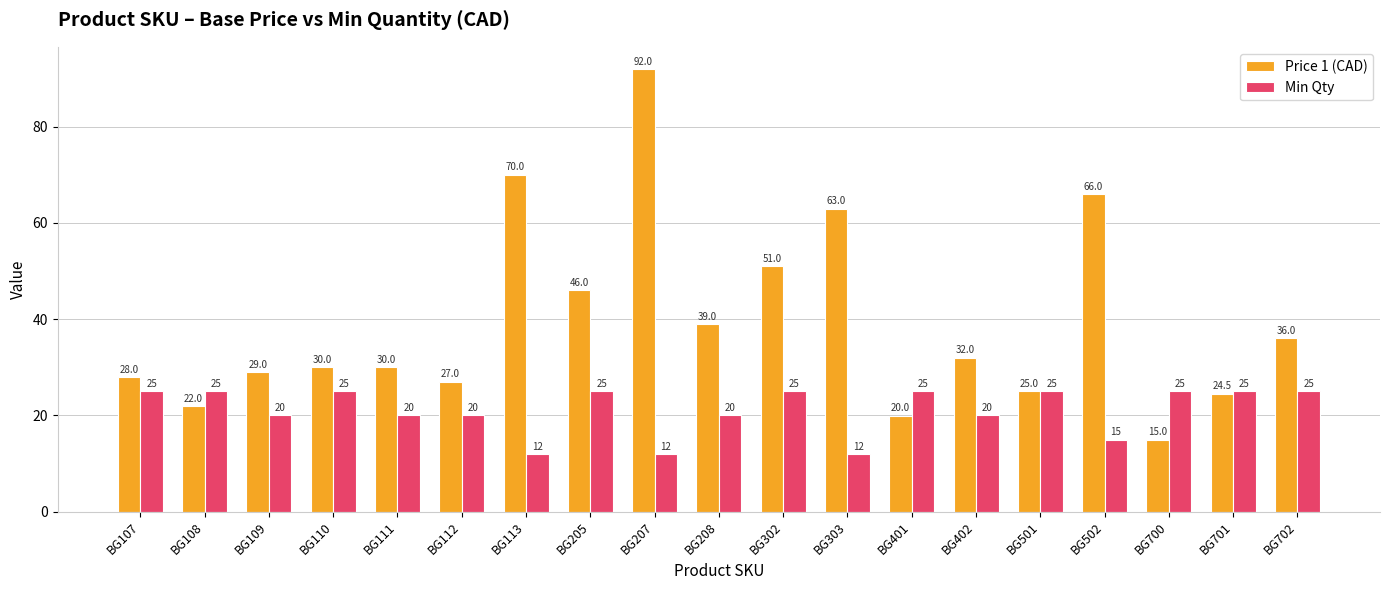

What is the difference between the second highest and second lowest values in the Price 1 (CAD) series?

50.0